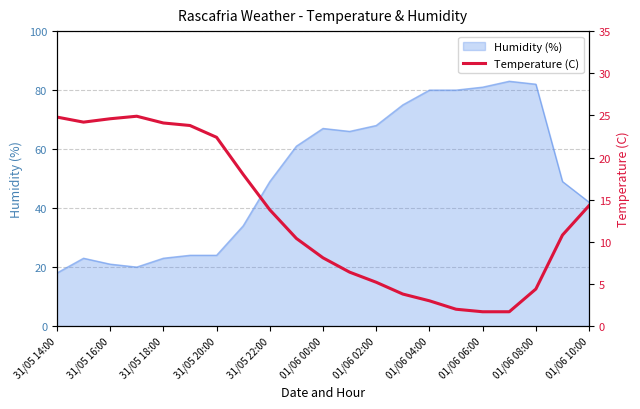

What is the minimum value shown in the chart?

1.7